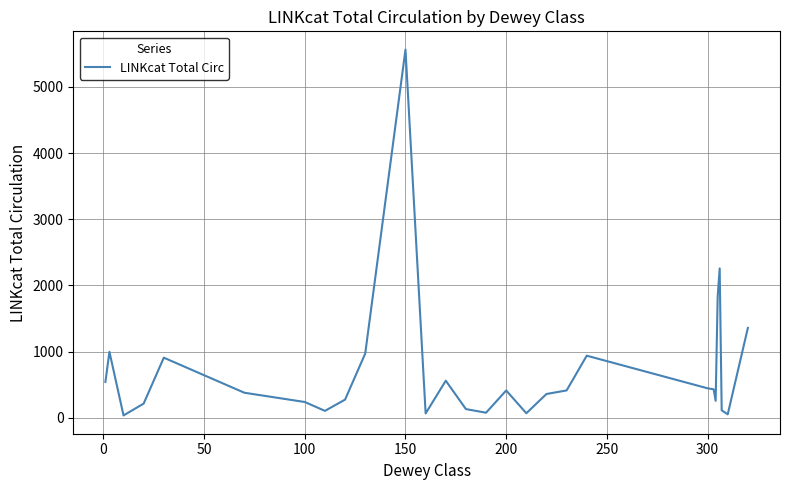

What is the maximum value shown in the chart?

5563